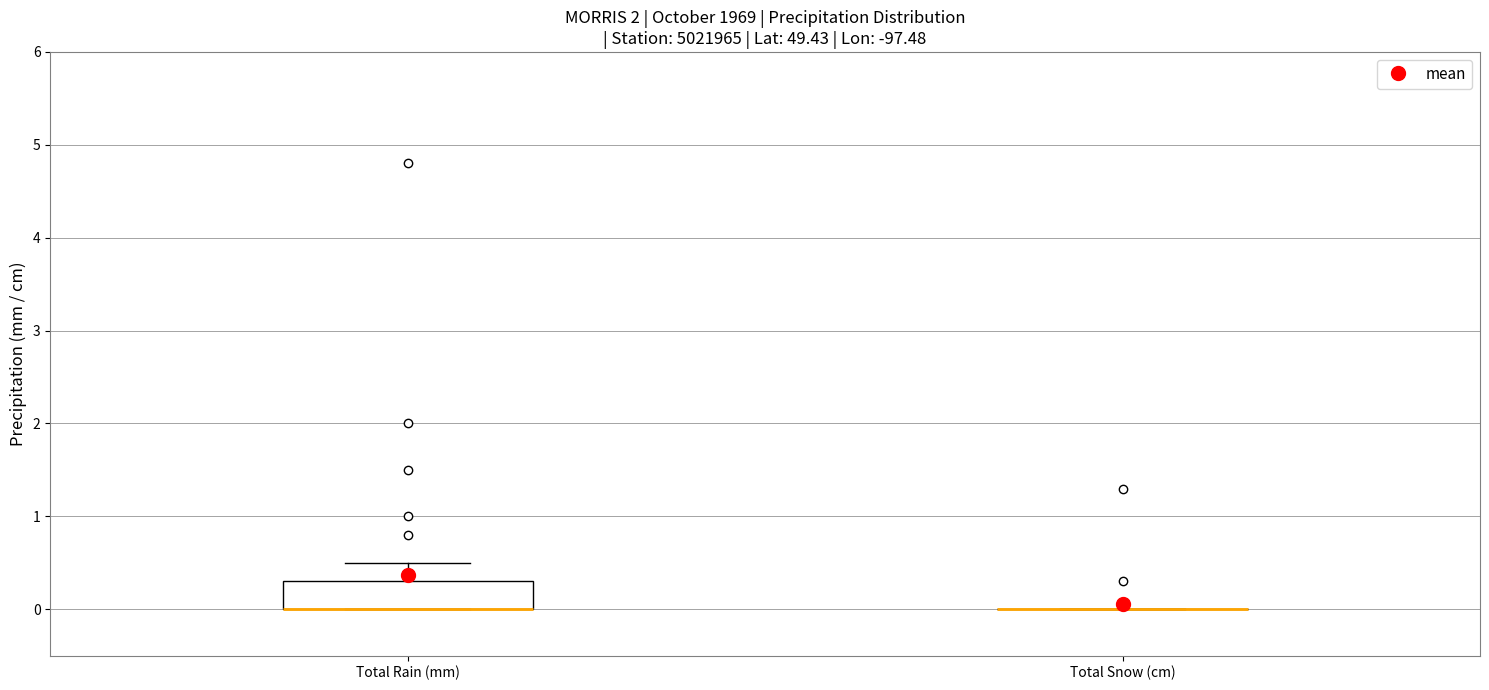

Reading left to right, transcribe this box plot: for each box, give where its median line is, the range the box spans, and where its two whiskers end, as read against the y-axis. The values are not printed on the chart, so give them approximately, as read against the axis.

Total Rain (mm): median 0.0 (drawn on the box's lower edge), box 0.0 to 0.3, whiskers 0.0 to 0.5
Total Snow (cm): box collapsed to a line at 0.0, whiskers 0.0 to 0.0